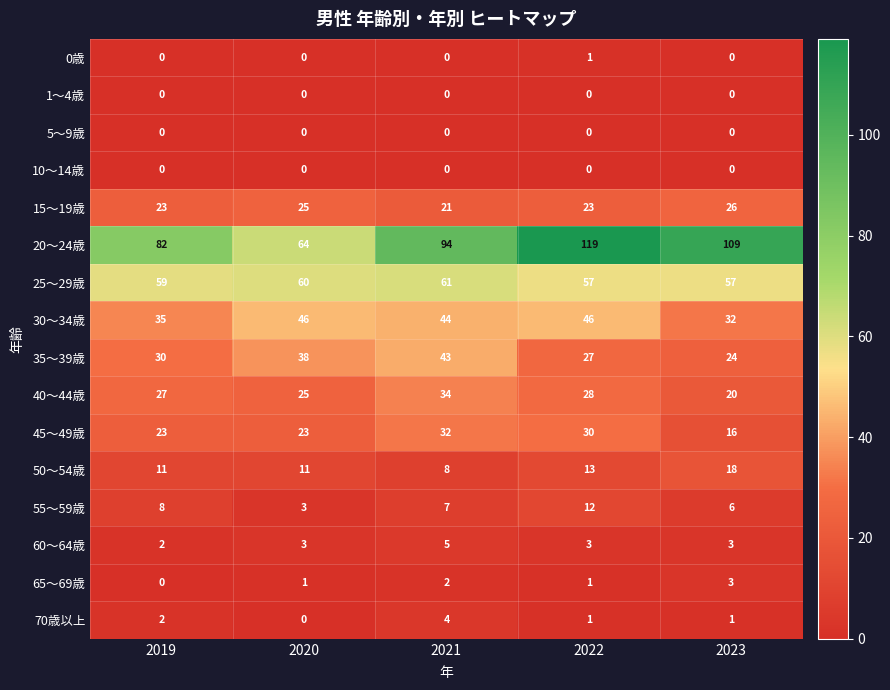

What is the maximum value shown in the chart?

119